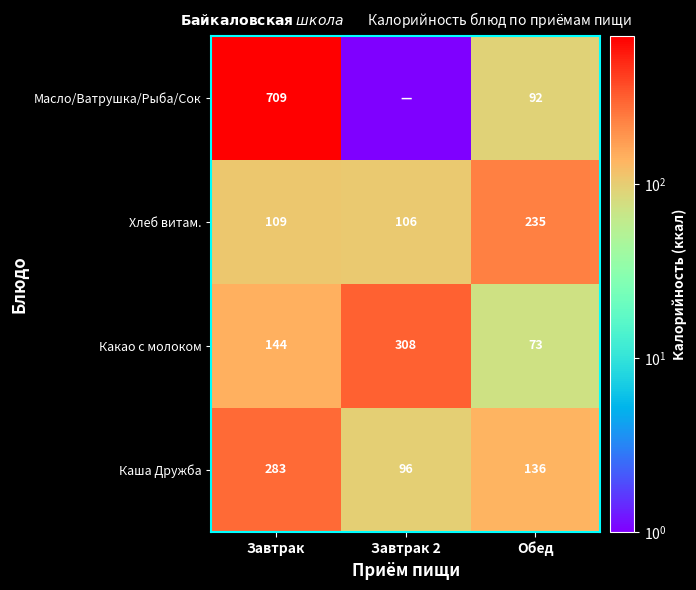

The Каша Дружба series shows 283.0 at Завтрак. True or false?

True